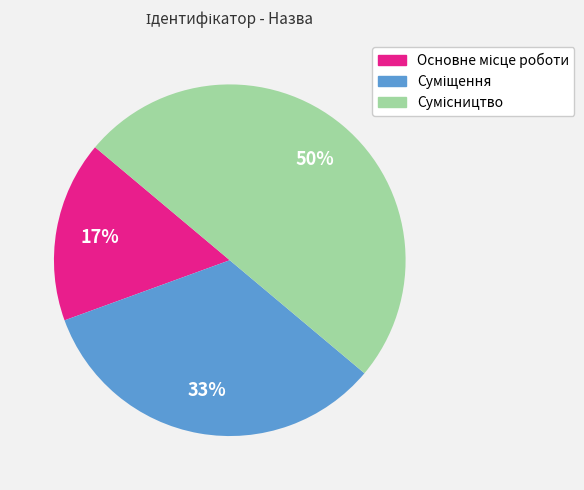

To the nearest percent, what is the average slice percentage?

33%